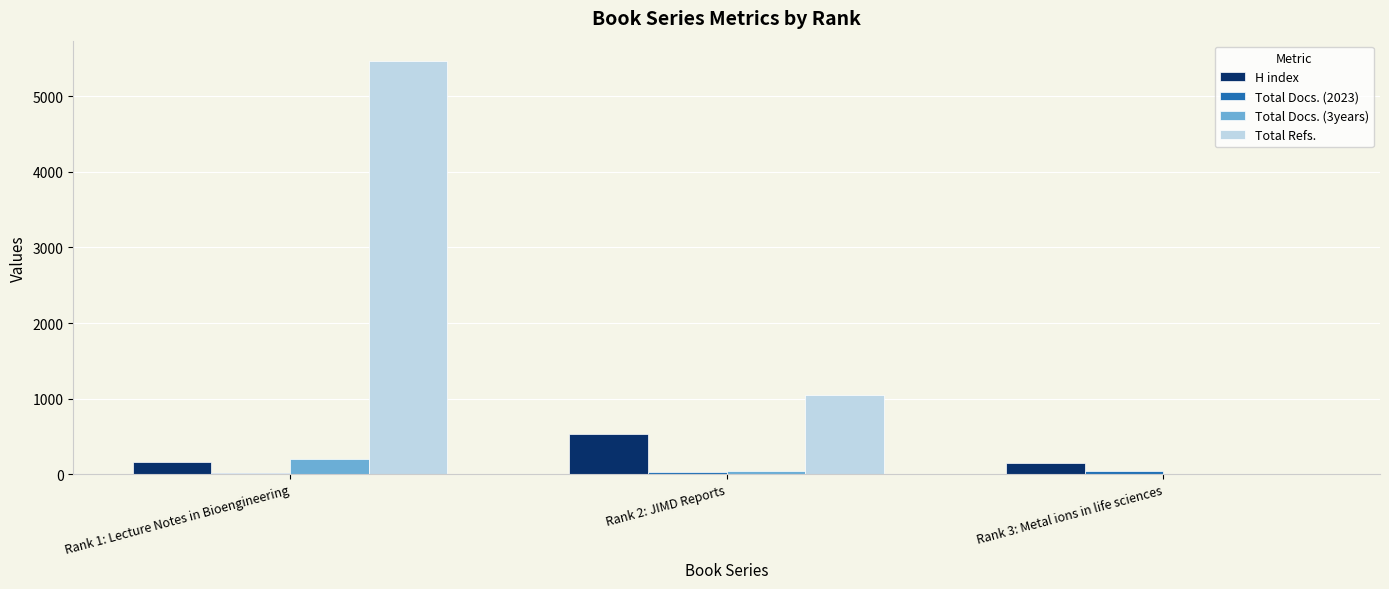

At which category is the sum across all series the highest?

Rank 1: Lecture Notes in Bioengineering